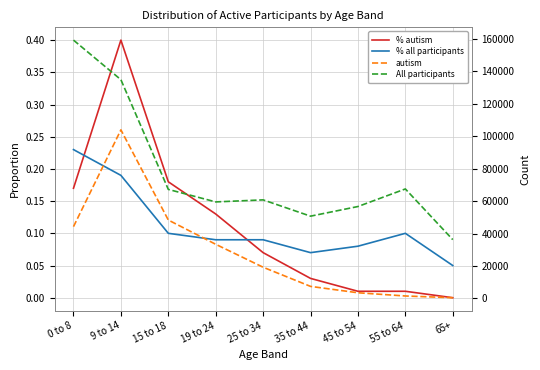

How many interior local peaks does the autism series have?

1